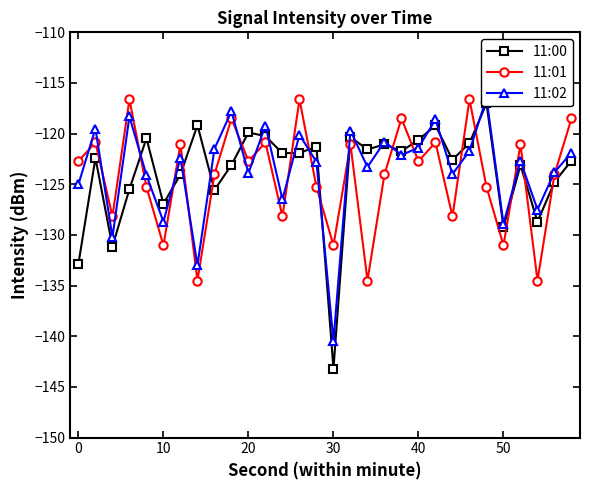

List the series in order of their overall mean, lowest first.

11:01, 11:00, 11:02